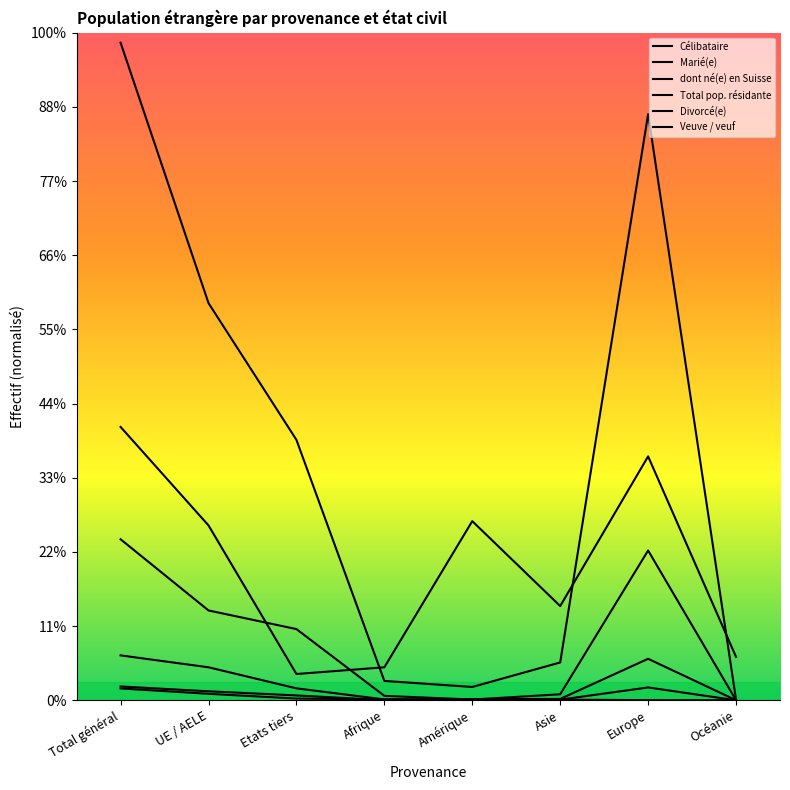

Does the chart display data point markers on the line(s)?

No